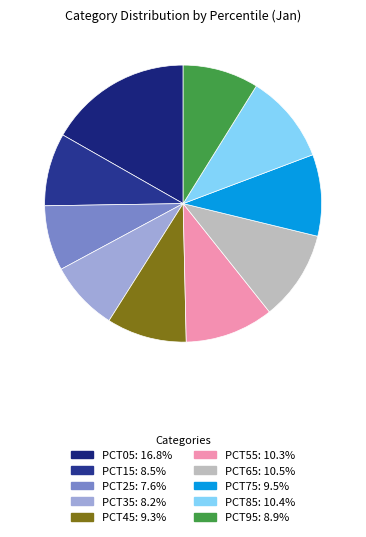

How many slices are in this pie chart?

10